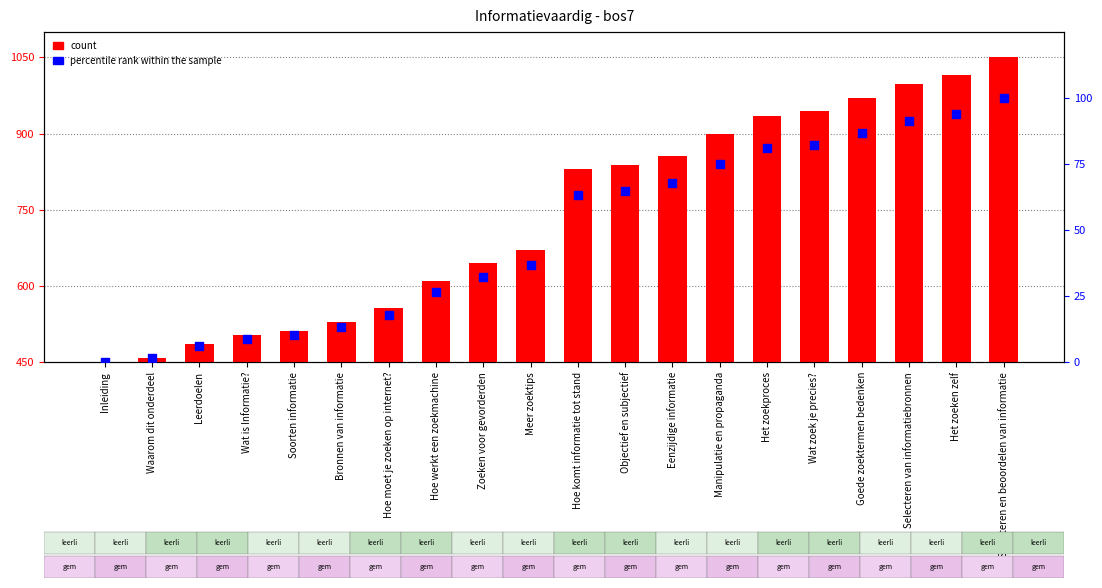

At which category is the sum across all series the highest?

Selecteren en beoordelen van informatie